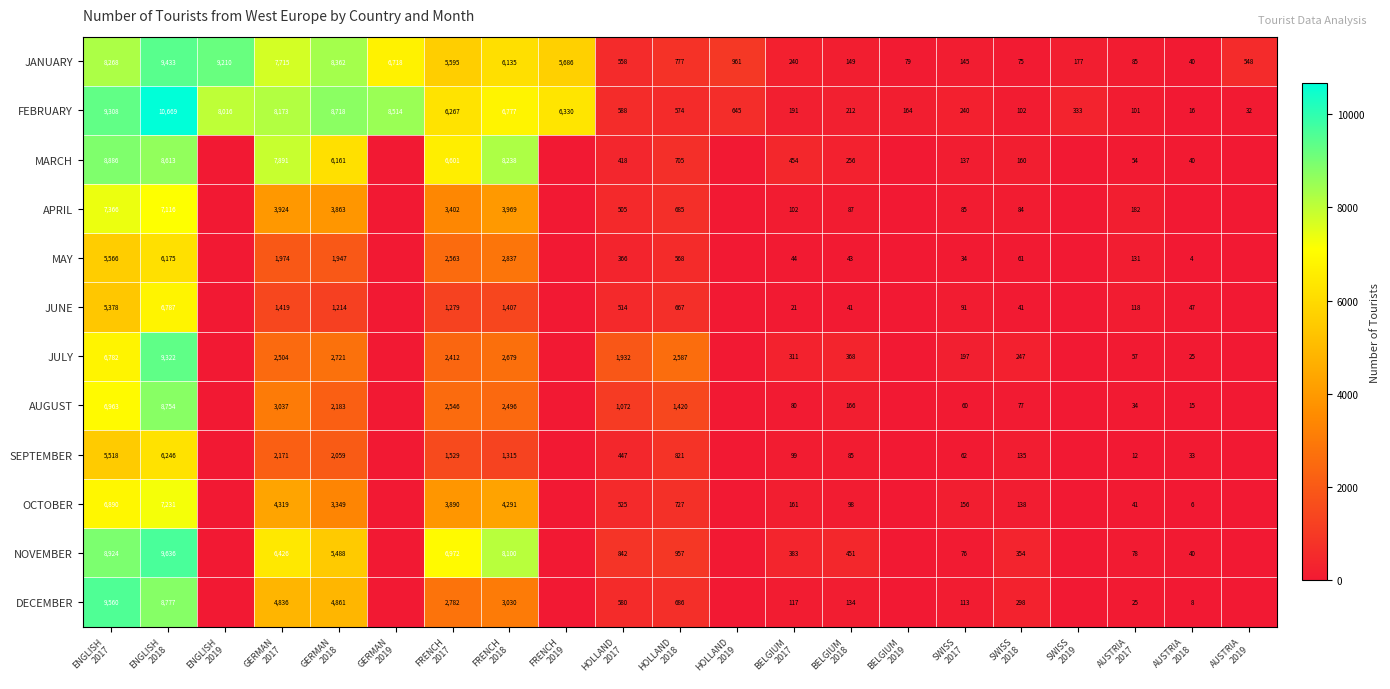

How many categories are shown in the chart?

21